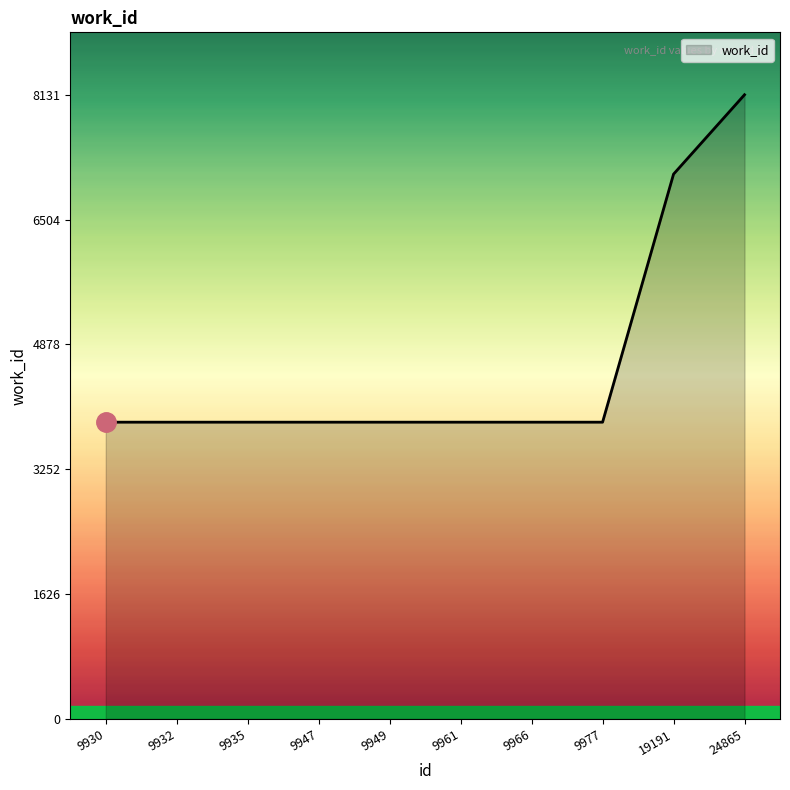

Reading left to right, extract all data points from this chart.

3866	3866	3866	3866	3866	3866	3866	3866	7097	8131